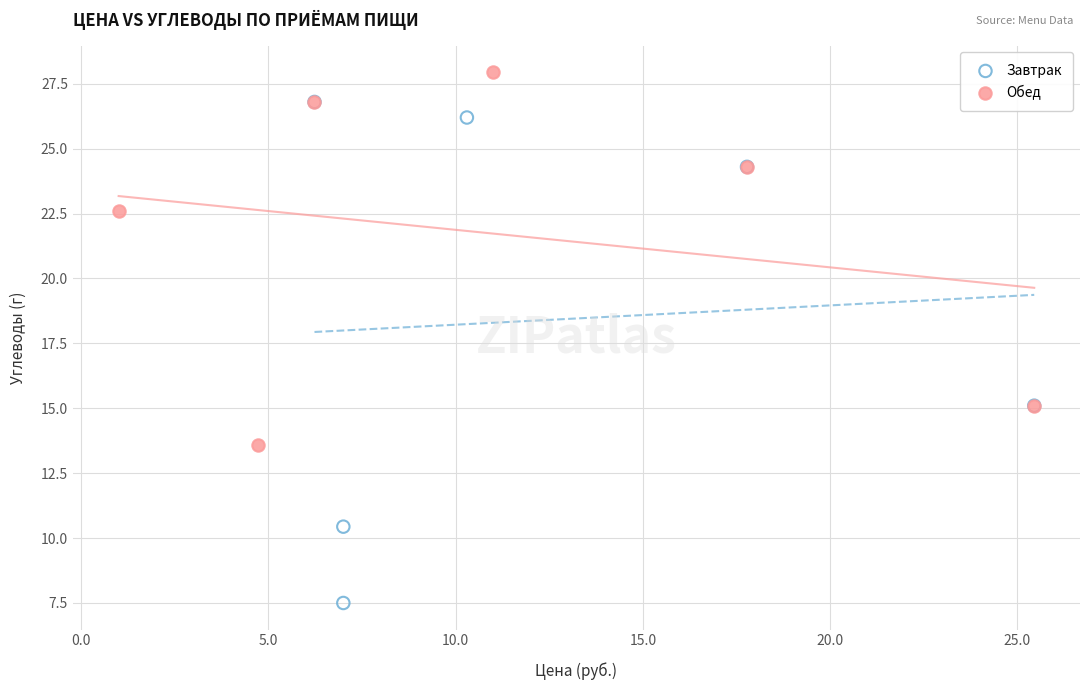

Which series reaches the minimum Y coordinate?

Завтрак